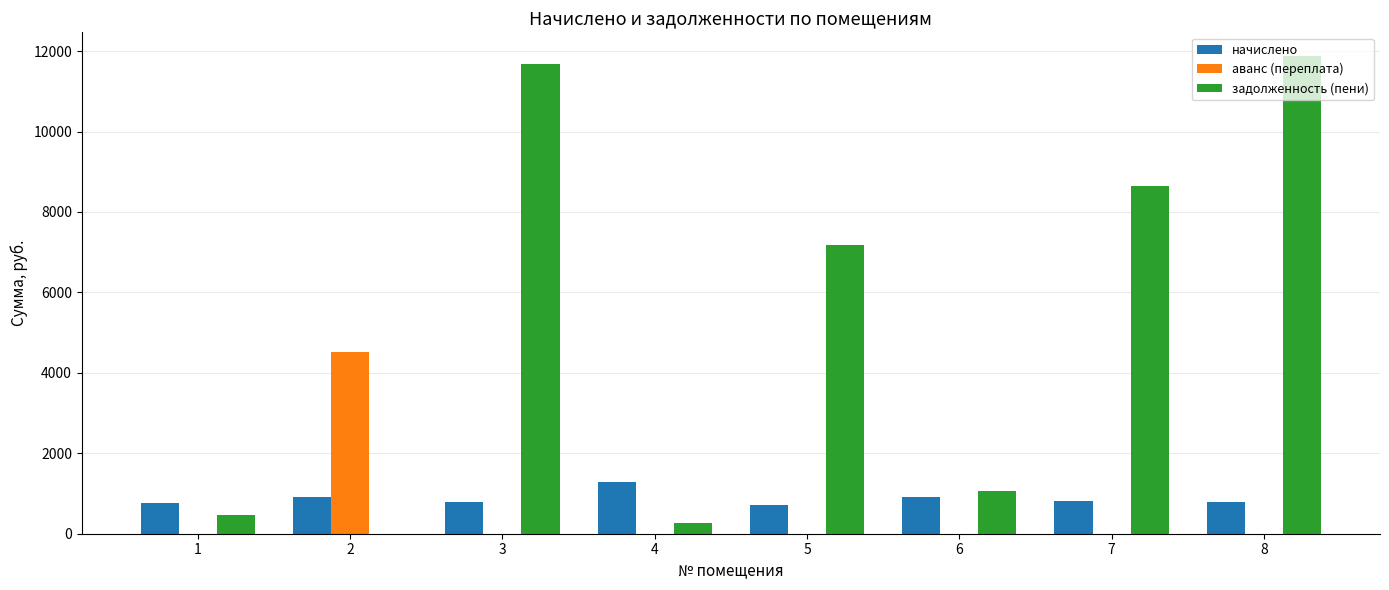

What is the sum of all начислено values?

6984.2